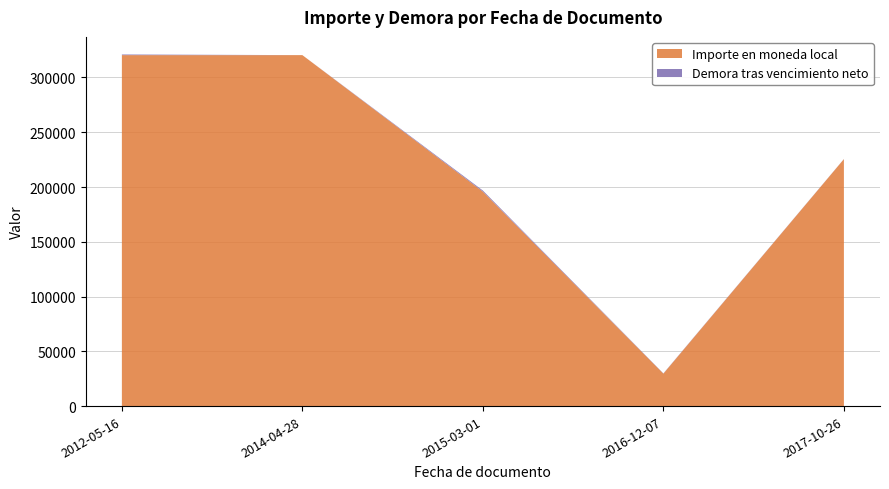

The value of Importe en moneda local at 2012-05-16 is 320400. True or false?

True